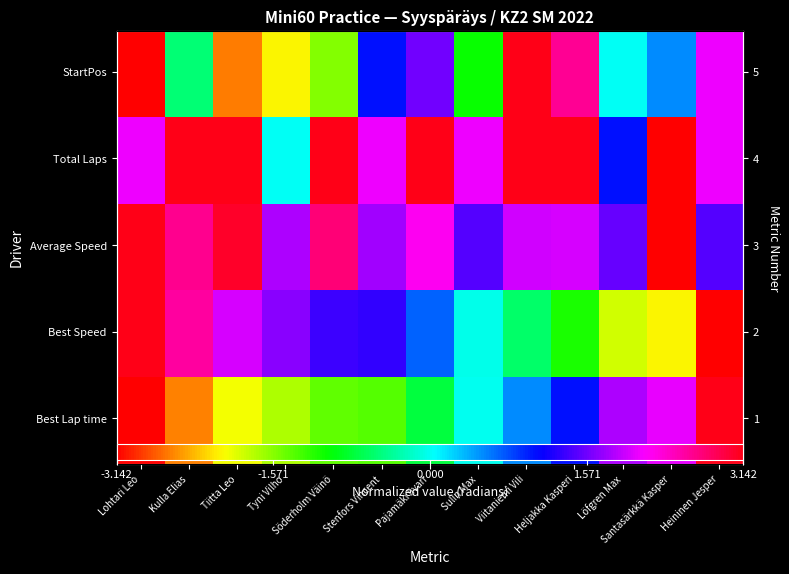

How many values in the Average Speed series are below 1?

1